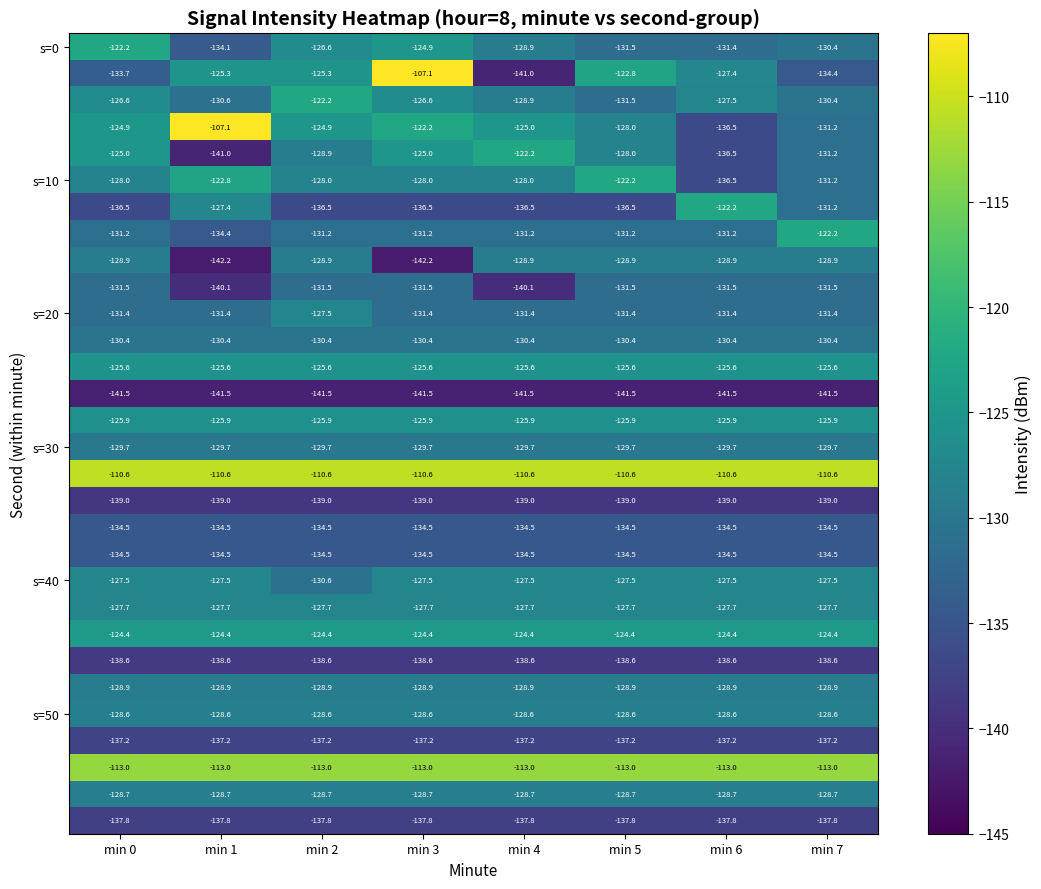

What is the minimum value shown in the chart?

-142.2